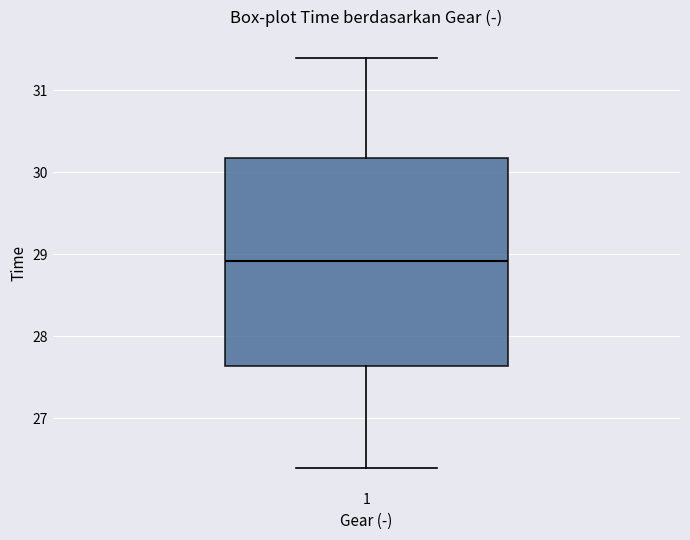

Transcribe this box plot: give where the median line is, the range the box spans, and where the two whiskers end, as read against the y-axis. The values are not printed on the chart, so give them approximately, as read against the axis.

median 28.9, box 27.6 to 30.2, whiskers 26.4 to 31.4